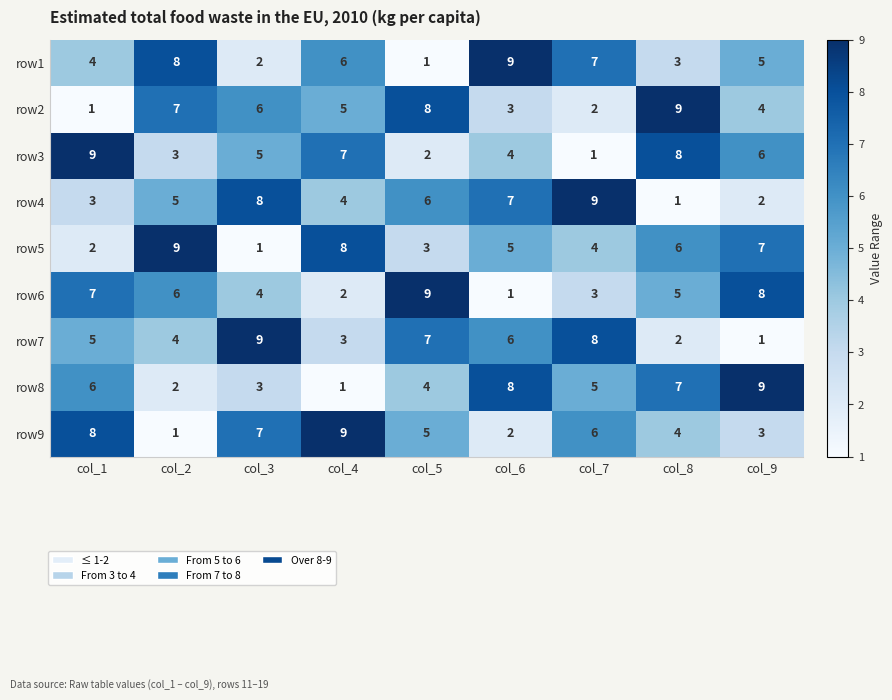

At which label does row1 reach its peak?

col_6